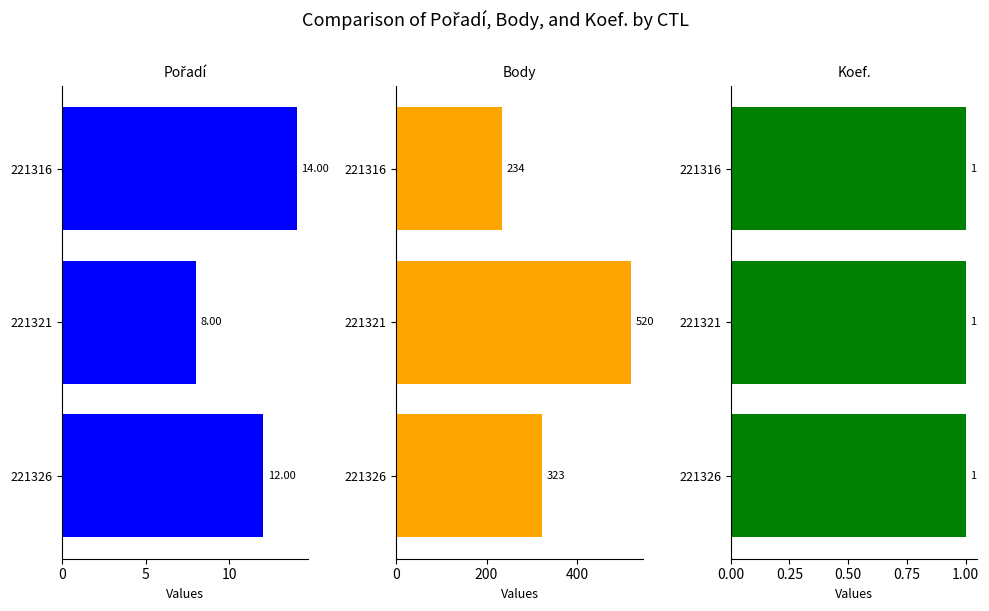

What is the minimum value for Pořadí?

8.0